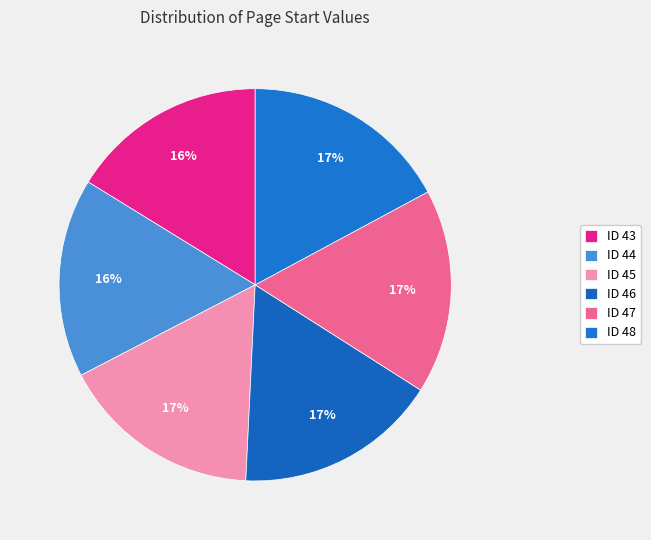

What percentage do ID 46 and ID 48 together represent?

33.9%